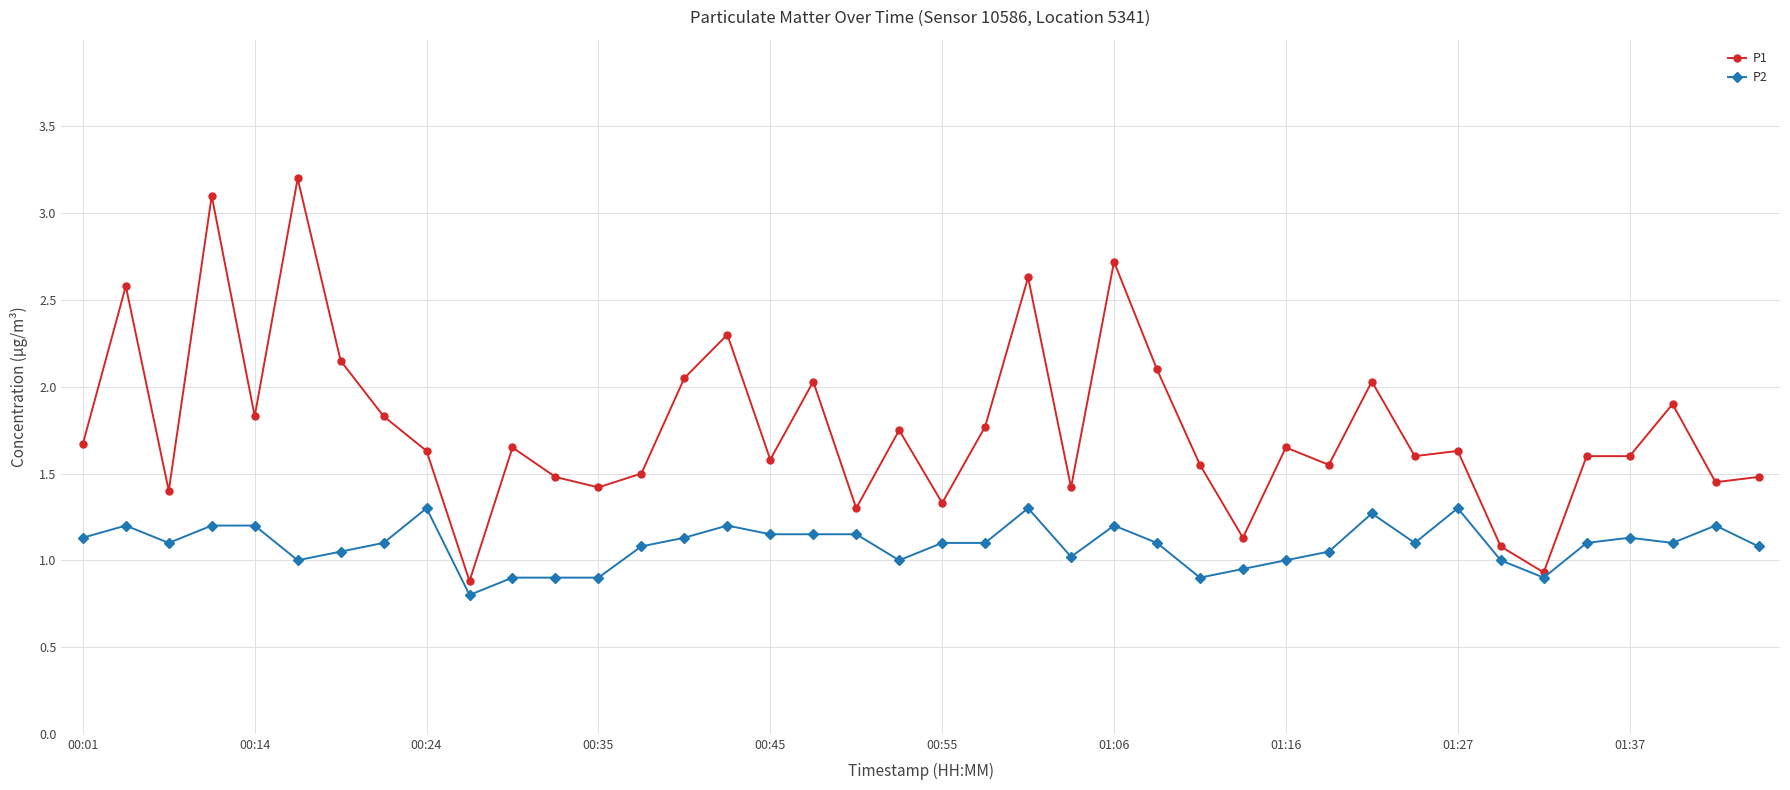

What is the value of the P2 point at the 10th from the left?

0.8